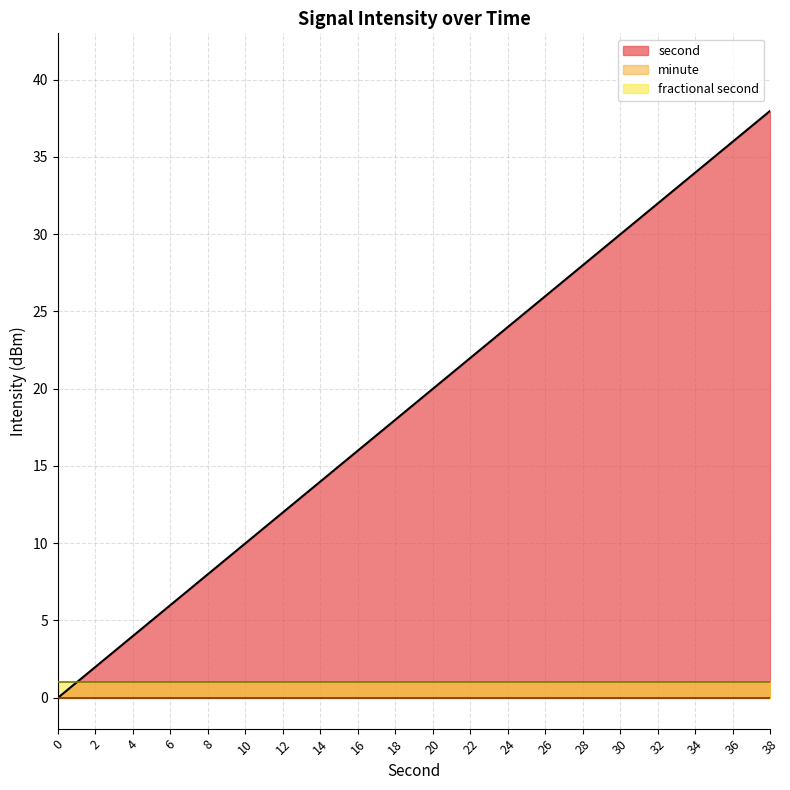

At how many categories does at least one series exceed 10?

14